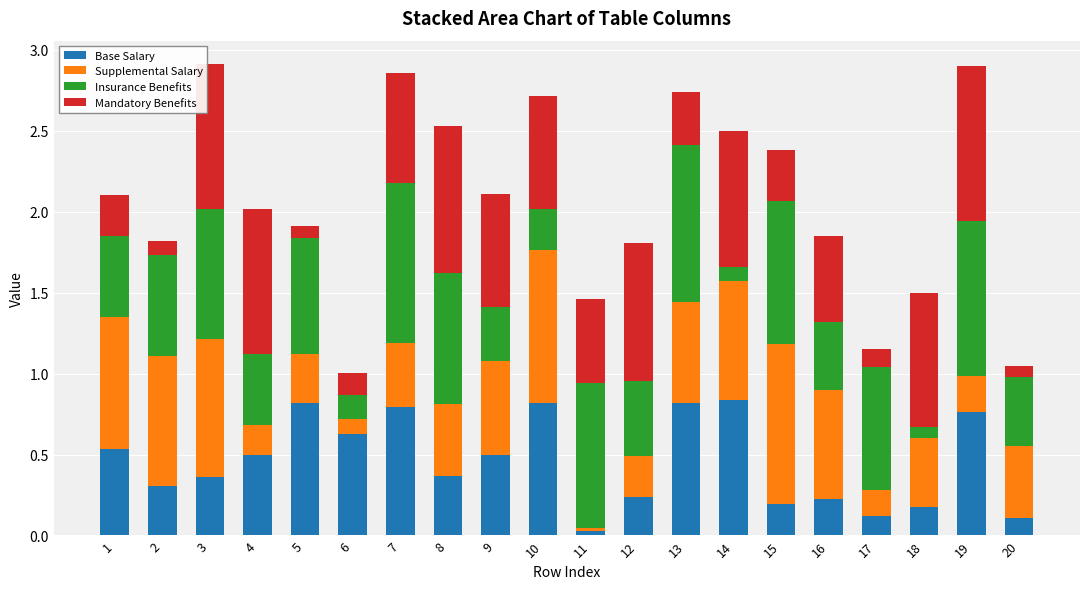

The Base Salary series shows 0.4 at 8. True or false?

True